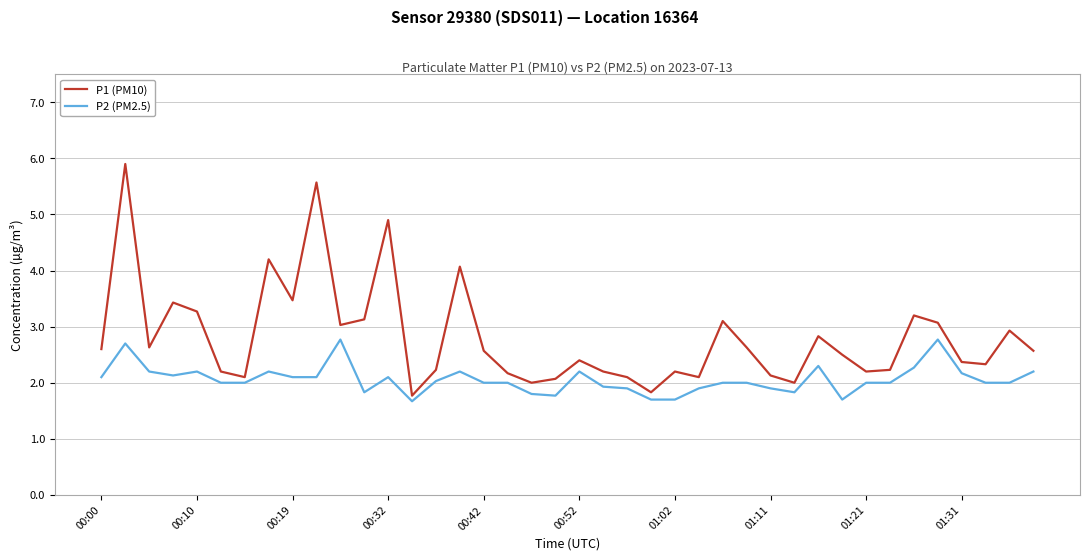

What is the difference between the maximum and minimum values in the P2 (PM2.5) series?

1.1